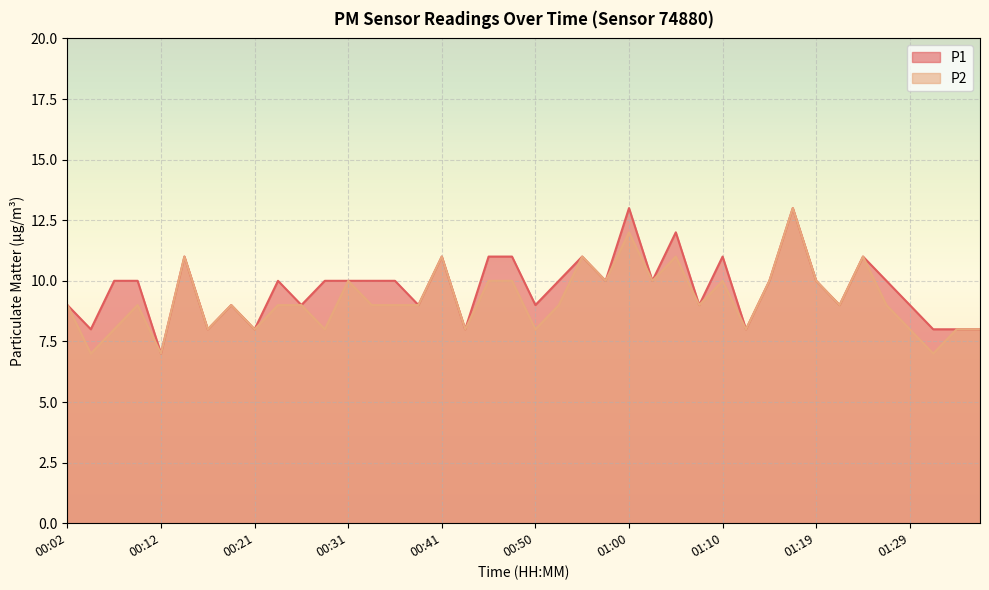

True or false: P2 and P1 cross at least once.

False